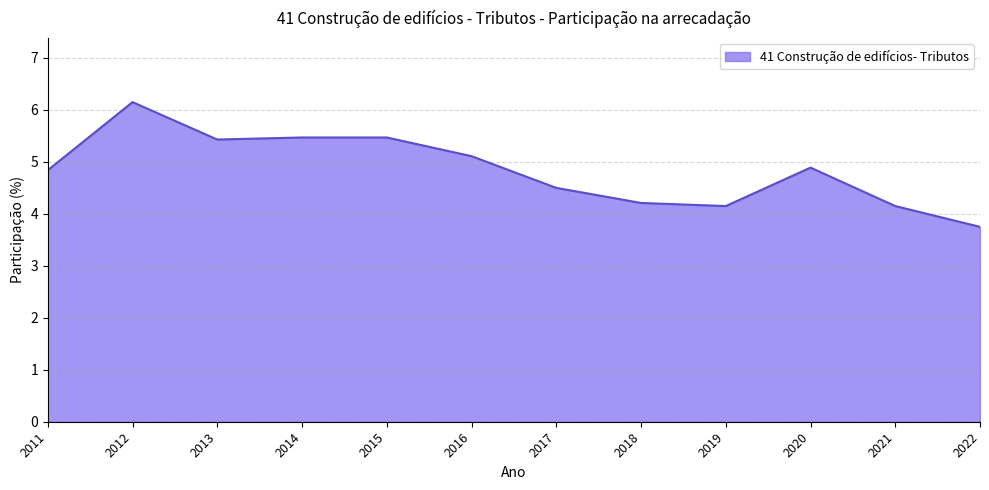

How many lines are shown in the chart?

1